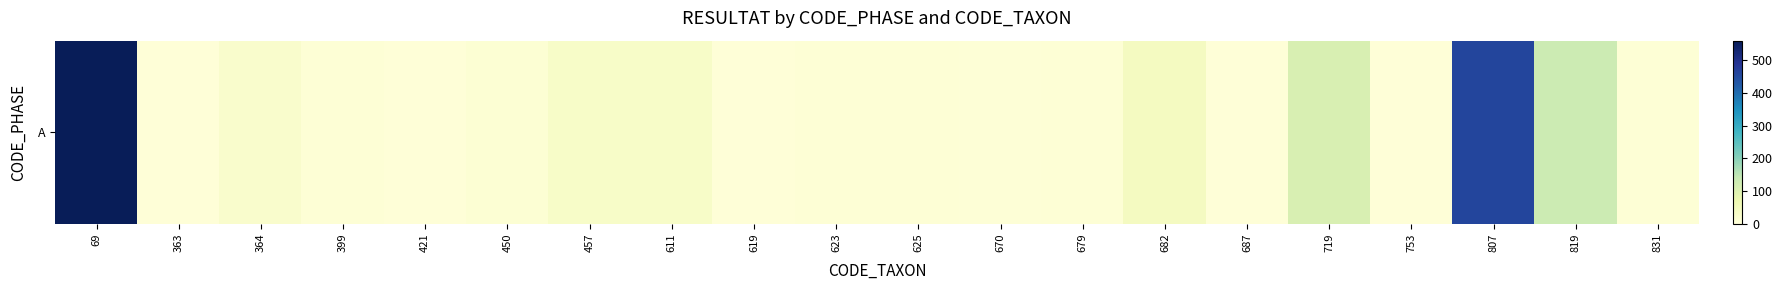

What is the difference between the maximum and minimum values?

556